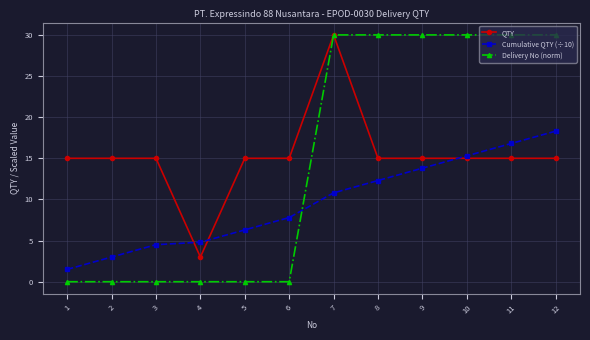

At which label does Cumulative QTY (÷10) reach its minimum?

1